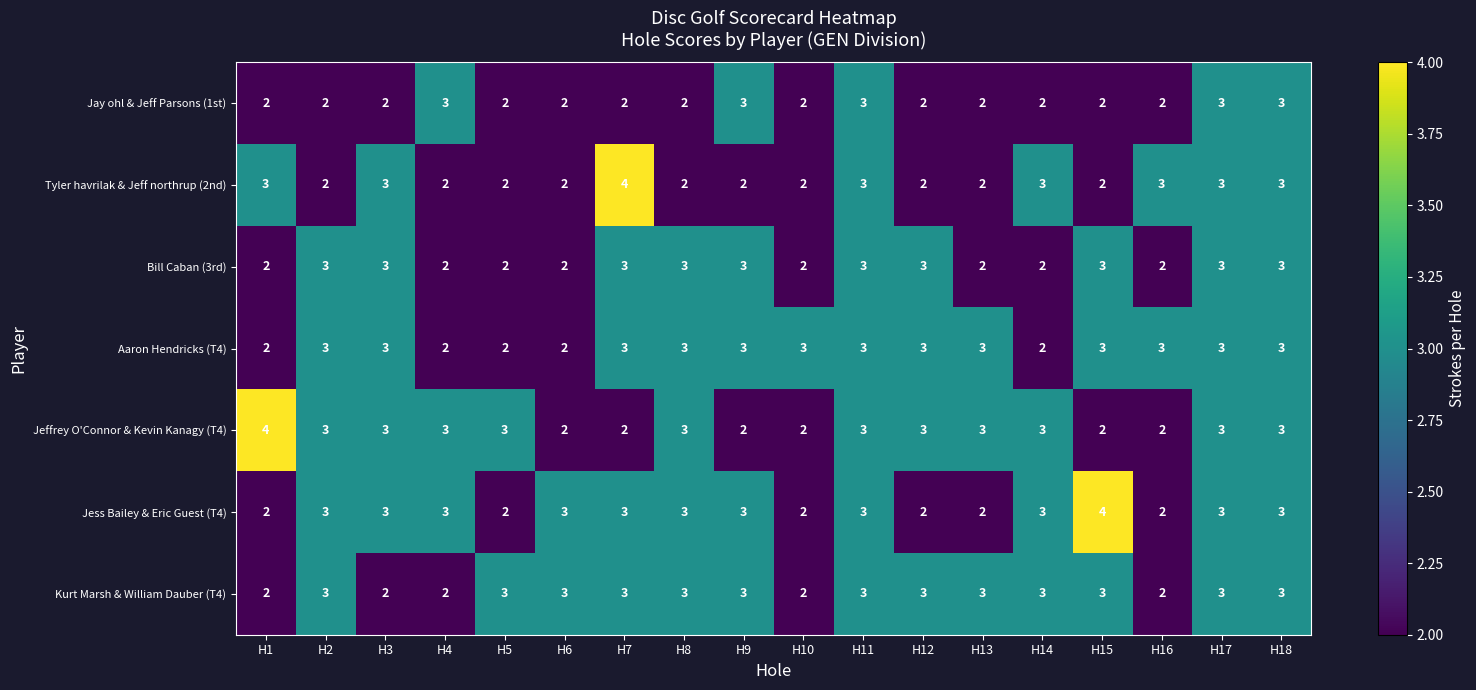

The Kurt Marsh & William Dauber (T4) series shows 3 at H18. True or false?

True